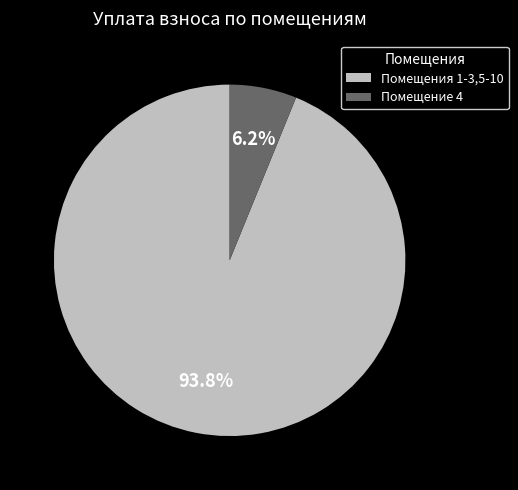

To the nearest percent, what is the average slice percentage?

50%